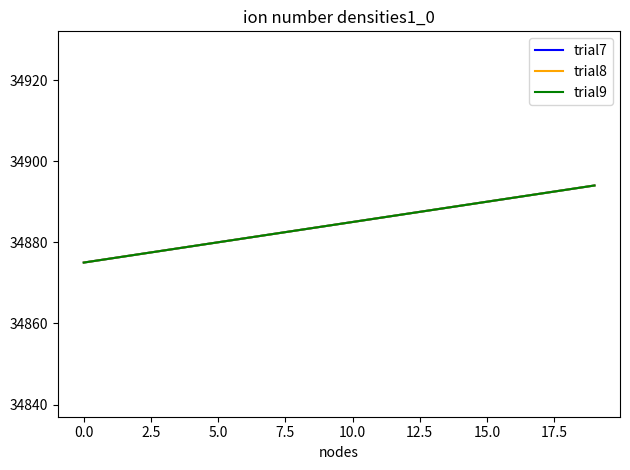

What is the difference between the maximum and minimum values in the trial9 series?

19